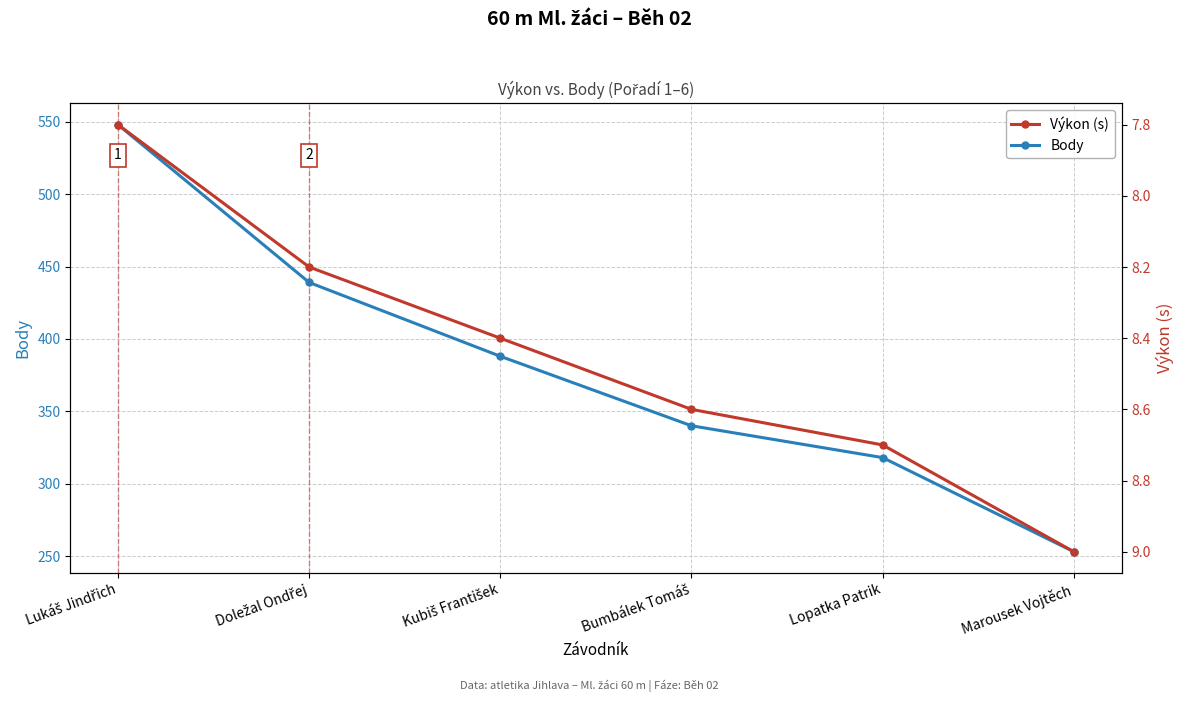

What is the sum of all Výkon (s) values?

50.7